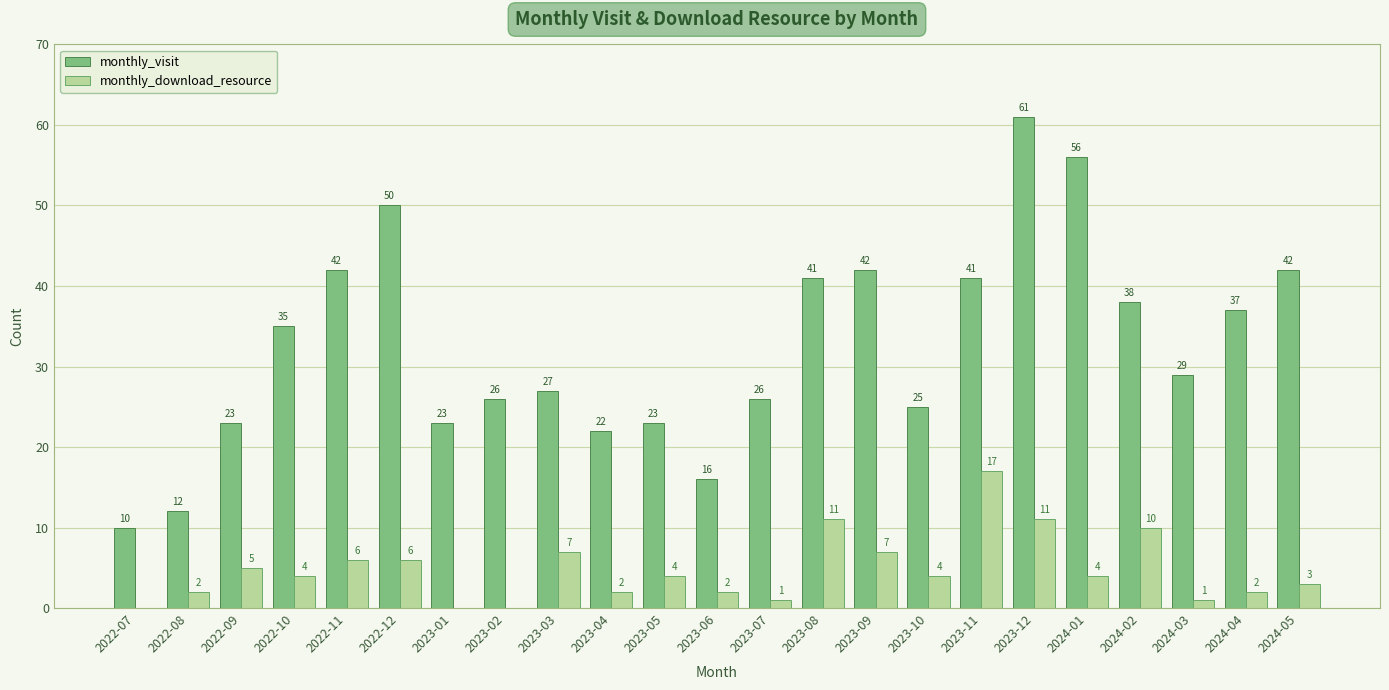

True or false: monthly_visit has a value of 17 at 2023-03.

False